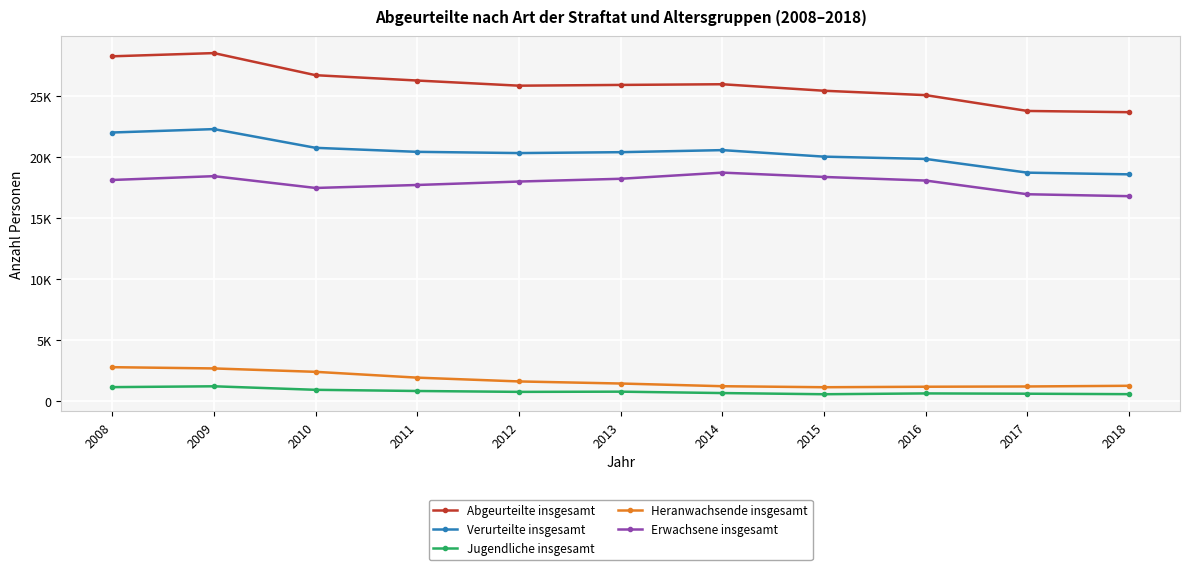

Reading left to right, list all the values displayed in this chart.

Abgeurteilte insgesamt: 28276	28539	26725	26287	25865	25927	25983	25449	25088	23791	23689
Verurteilte insgesamt: 22023	22301	20765	20436	20335	20408	20577	20042	19853	18728	18589
Jugendliche insgesamt: 1129	1198	909	812	740	757	642	546	613	589	552
Heranwachsende insgesamt: 2766	2663	2384	1907	1596	1425	1204	1121	1161	1183	1239
Erwachsene insgesamt: 18128	18440	17472	17717	17999	18226	18731	18375	18079	16956	16798